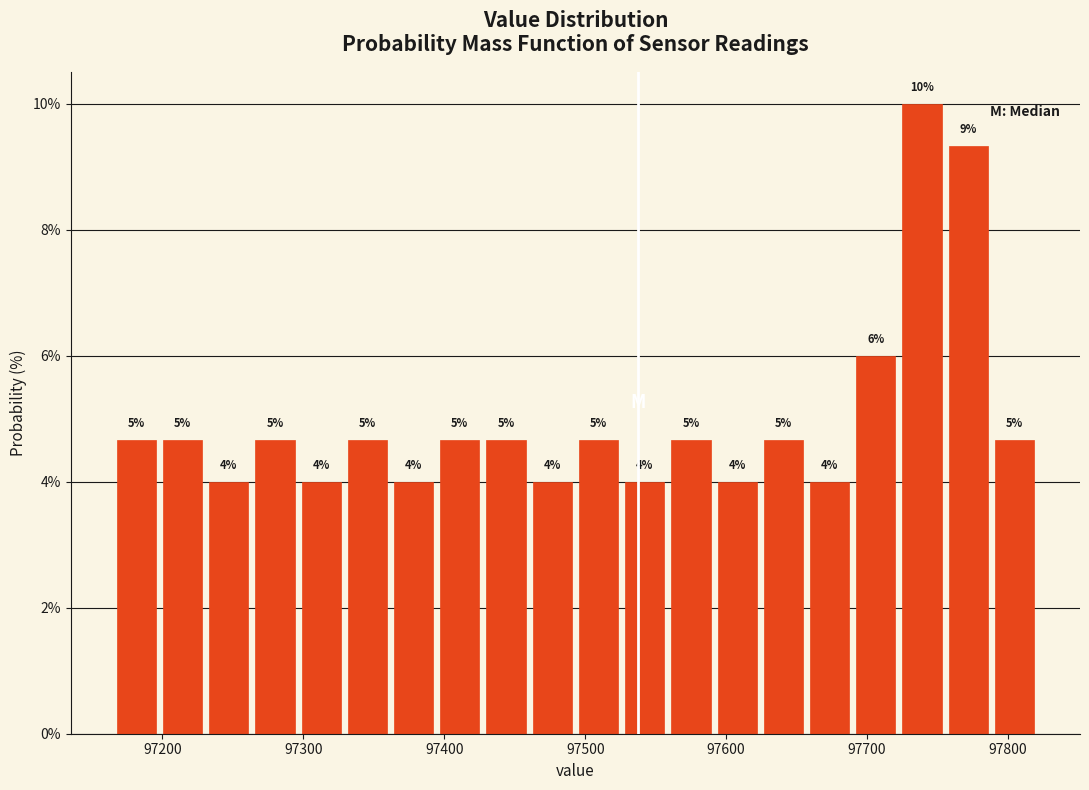

Around what value on the x-axis is the tallest bar? Give the approximate position of its centre, as read against the axis.

97740